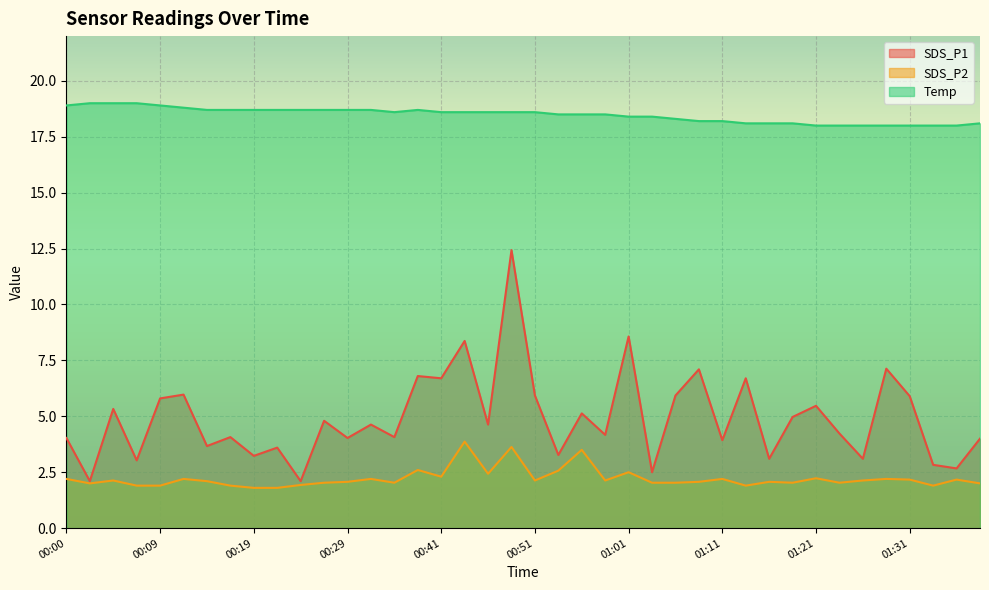

At which label does SDS_P1 reach its minimum?

00:02